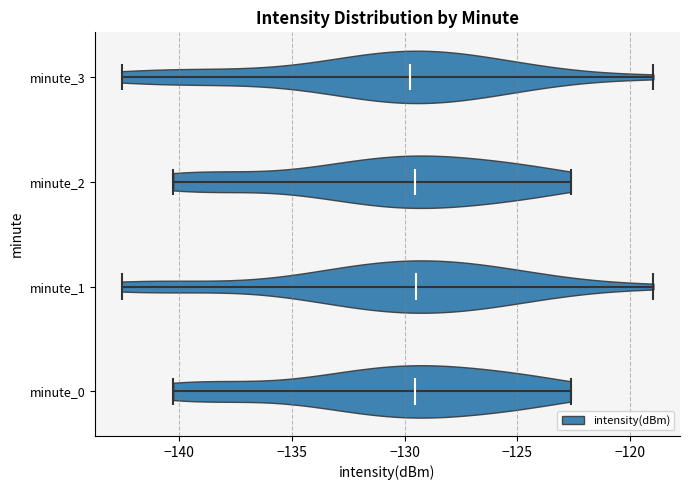

Reading bottom to top, read every violin against the x-axis: where its median line is, and the lowest and highest points it reaches. The values are not printed on the chart, so give them approximately, as read against the axis.

minute_0: median line -129.5, lowest point -140.5, highest point -122.5
minute_1: median line -129.5, lowest point -142.5, highest point -119.0
minute_2: median line -129.5, lowest point -140.5, highest point -122.5
minute_3: median line -130.0, lowest point -142.5, highest point -119.0